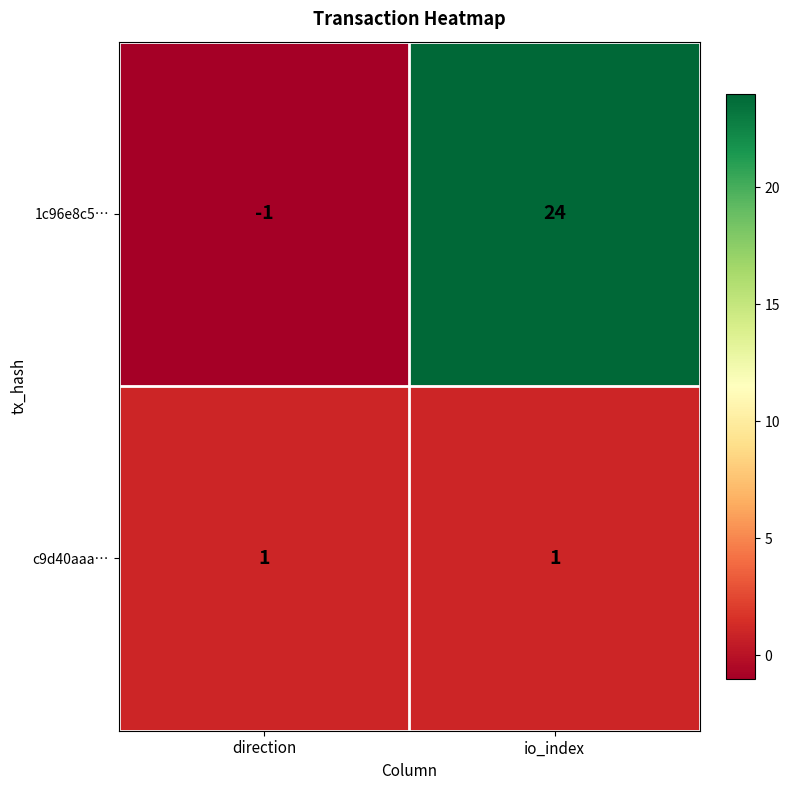

Rank the series at direction from highest to lowest value.

c9d40aaa…, 1c96e8c5…